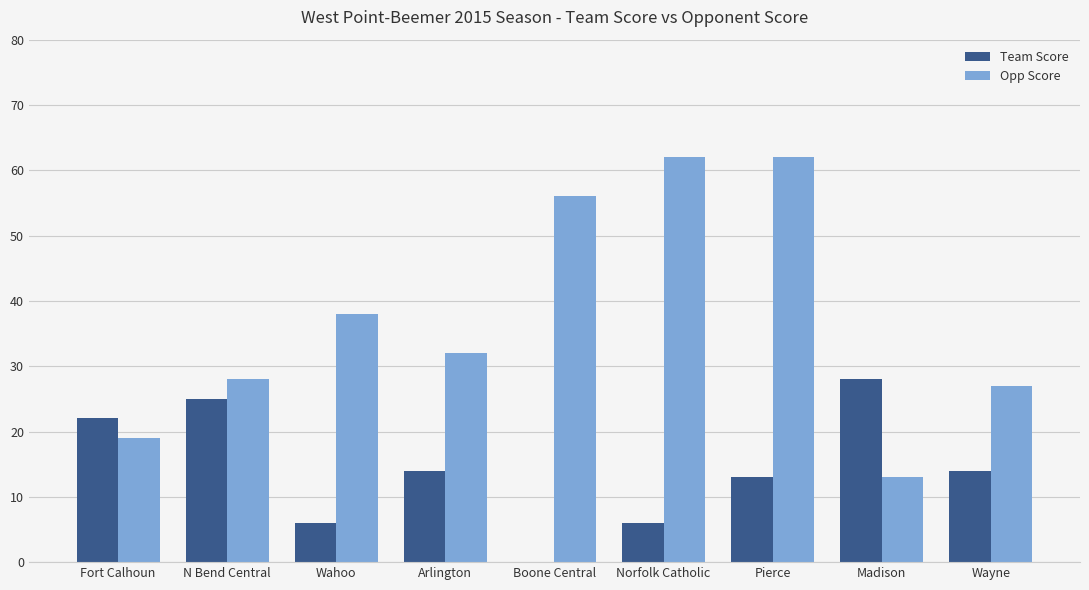

What is the sum of the Opp Score values at Wahoo and Norfolk Catholic?

100